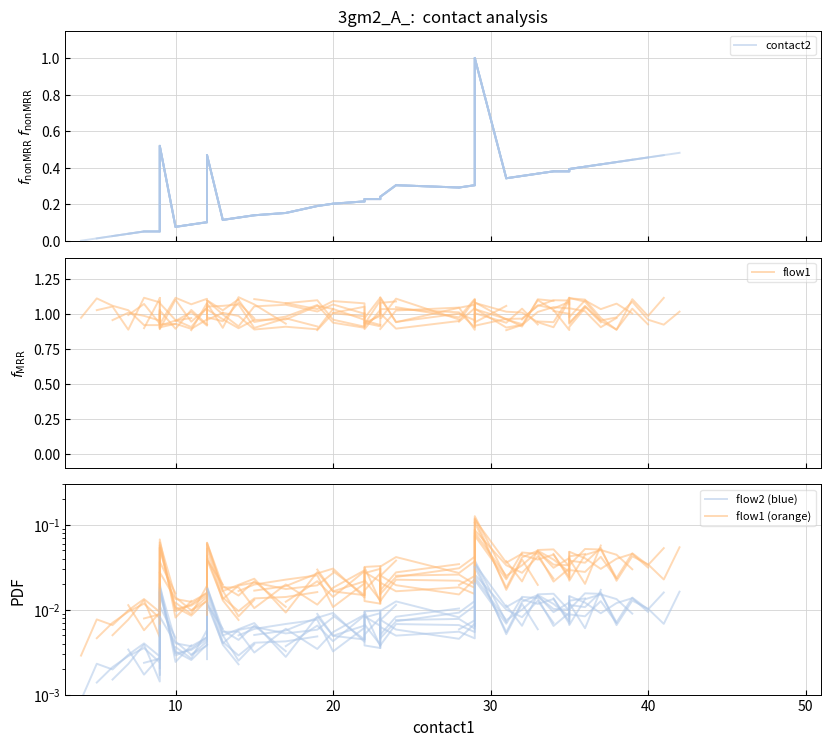

Count the number of categories in the chart.

8